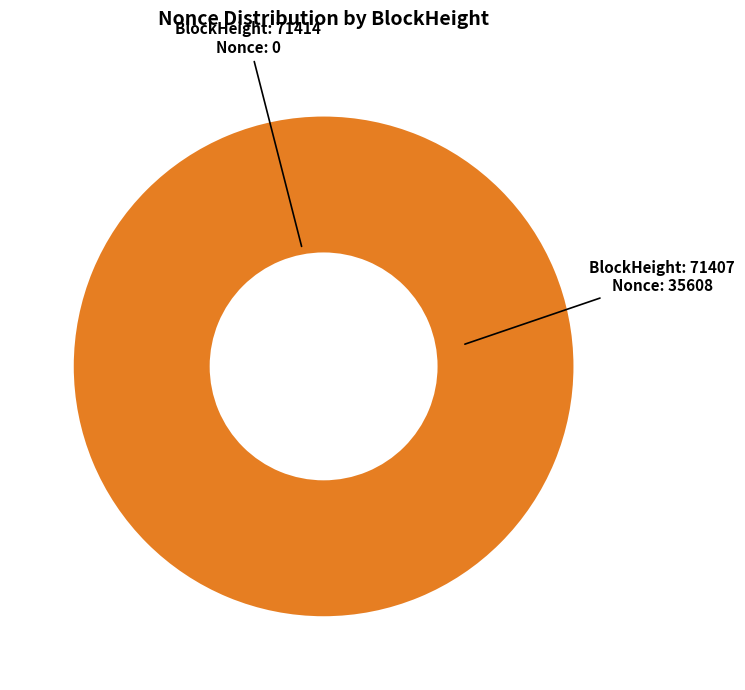

To the nearest percent, what is the difference between the largest and smallest slice percentages?

100%